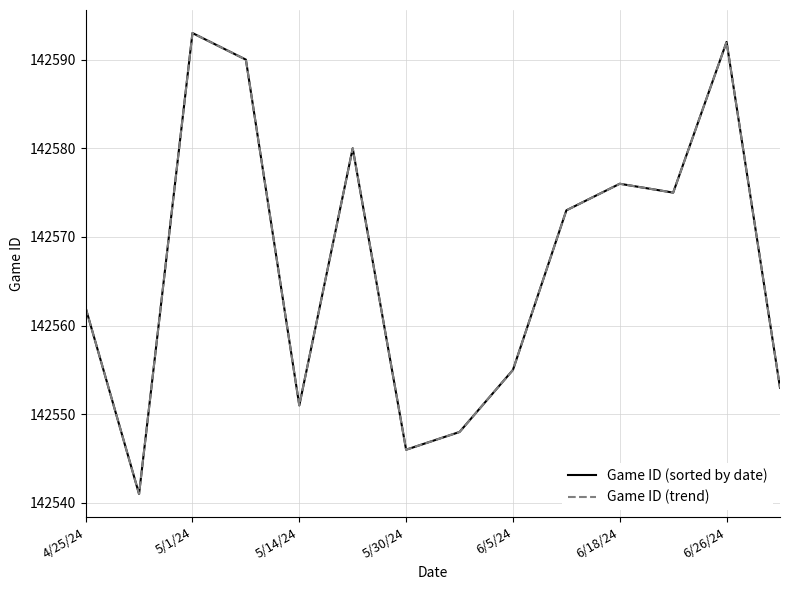

True or false: Game ID (sorted by date) and Game ID (trend) intersect in this chart.

False